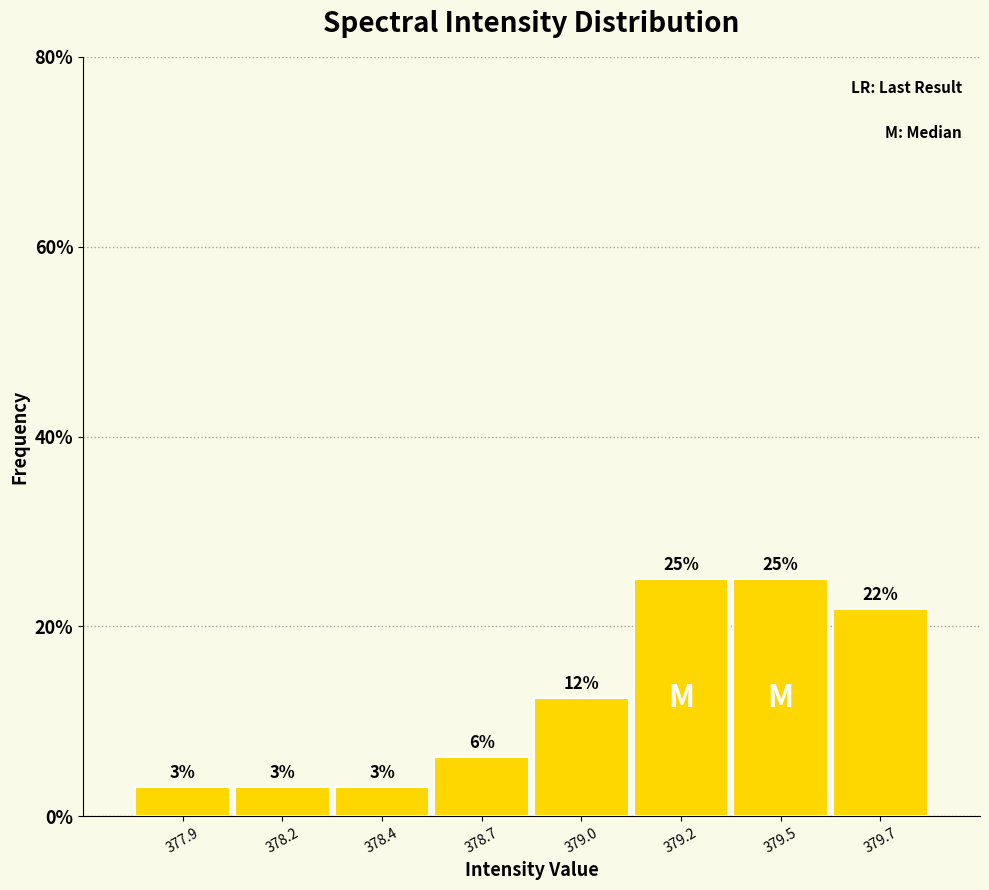

How many bars are there in total?

8